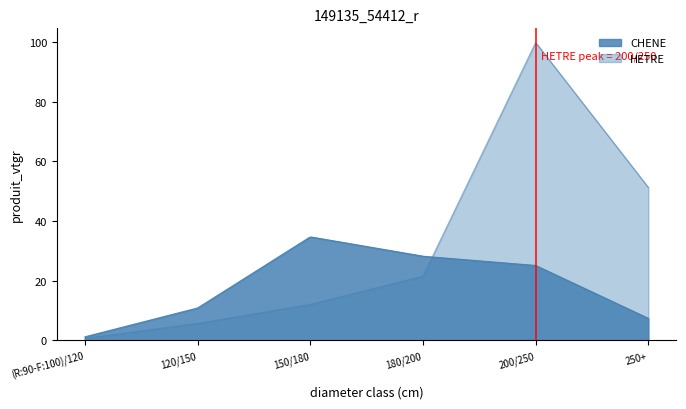

True or false: HETRE has a value of 5.7 at 120/150.

True